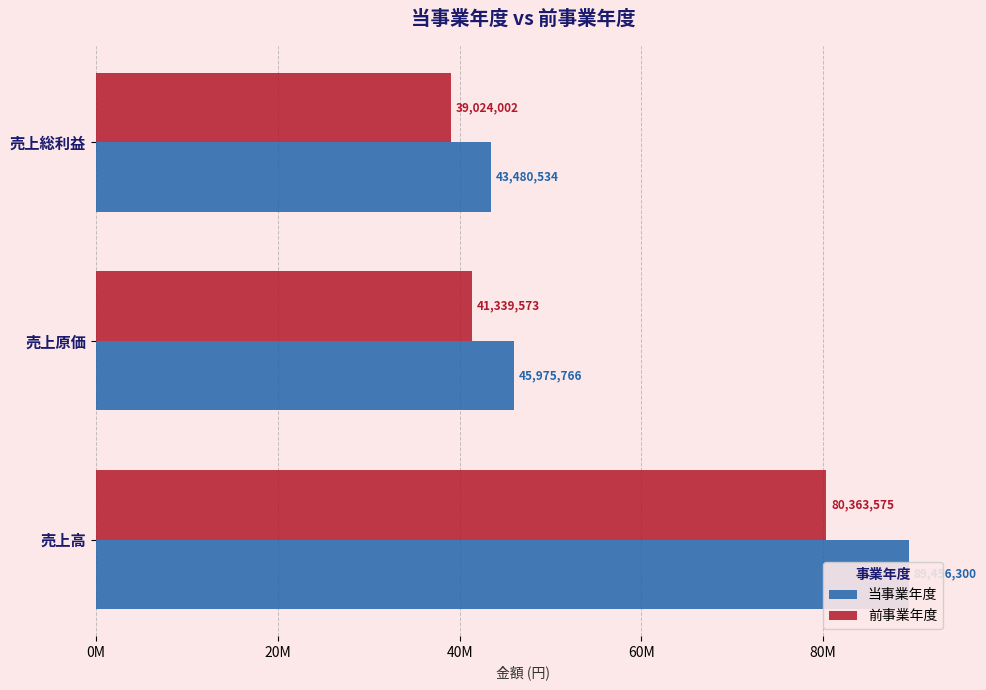

What is the highest value of the 前事業年度 series?

80363575